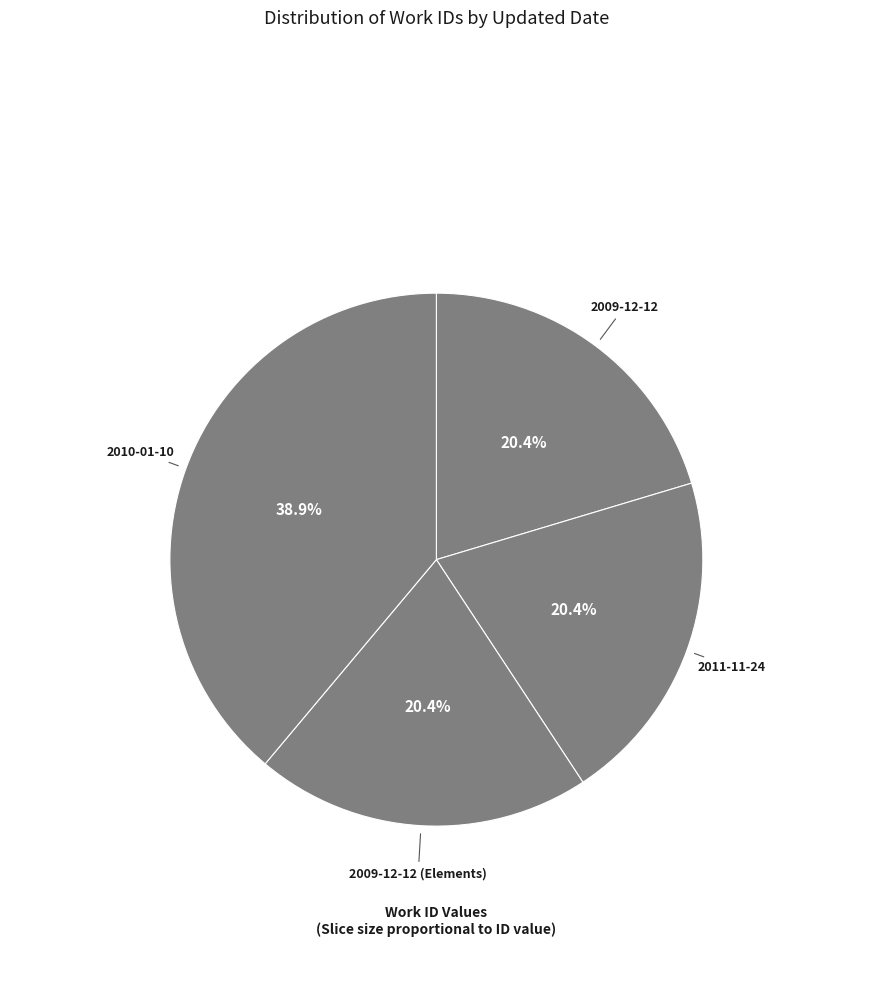

Count the number of slices in the pie.

4